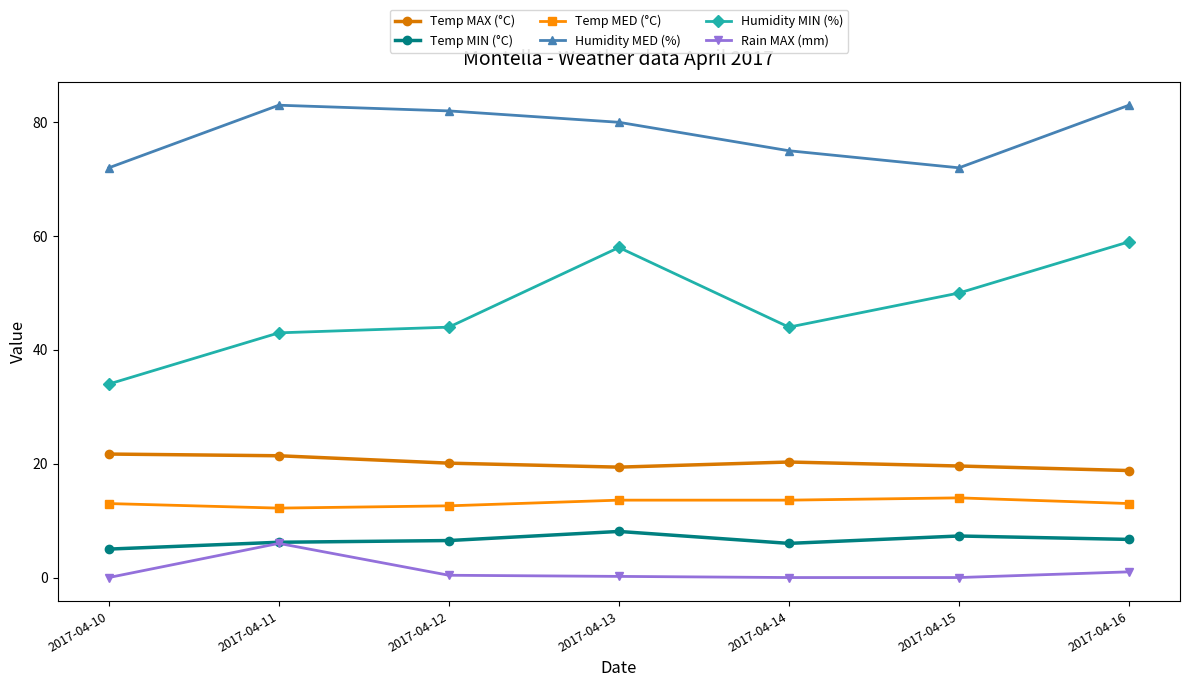

What is the difference between the maximum and minimum values in the Humidity MED (%) series?

11.0